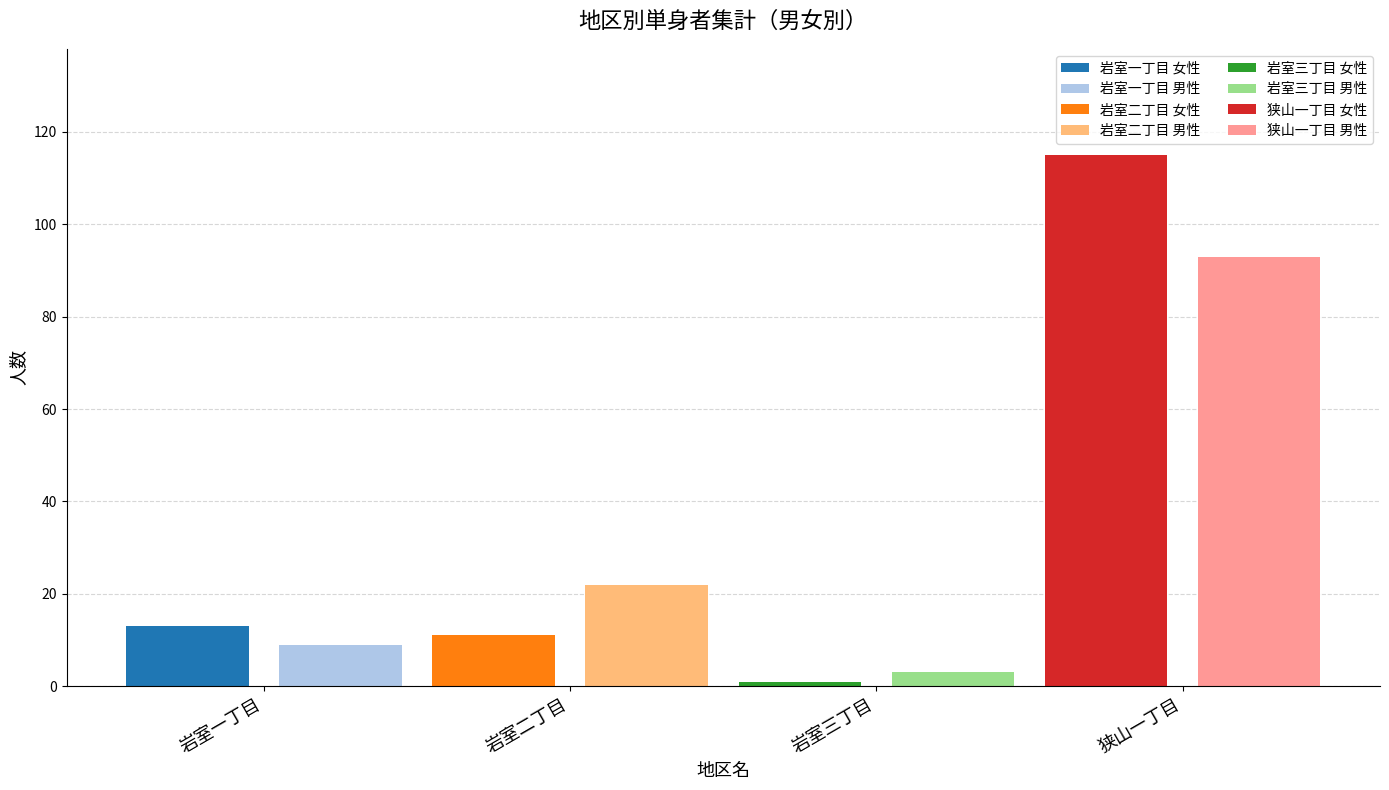

What is the maximum value for 男性?

93